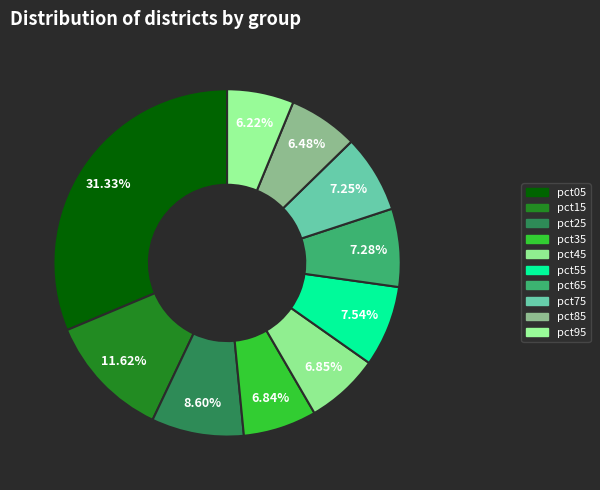

How many segments does this pie chart have?

10